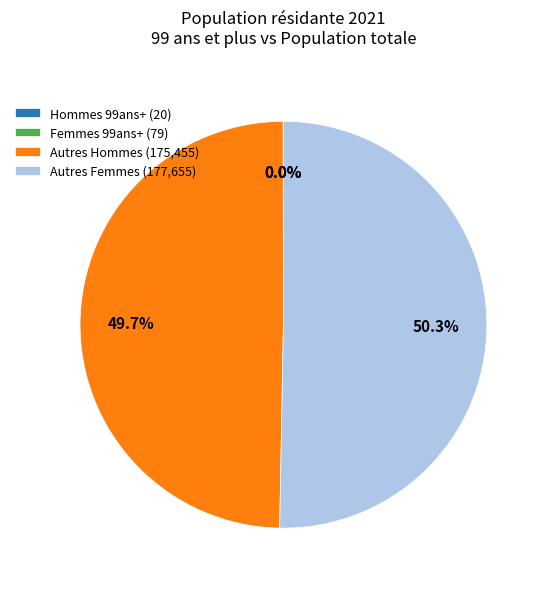

To the nearest percent, what is the difference between the largest and smallest slice percentages?

50%